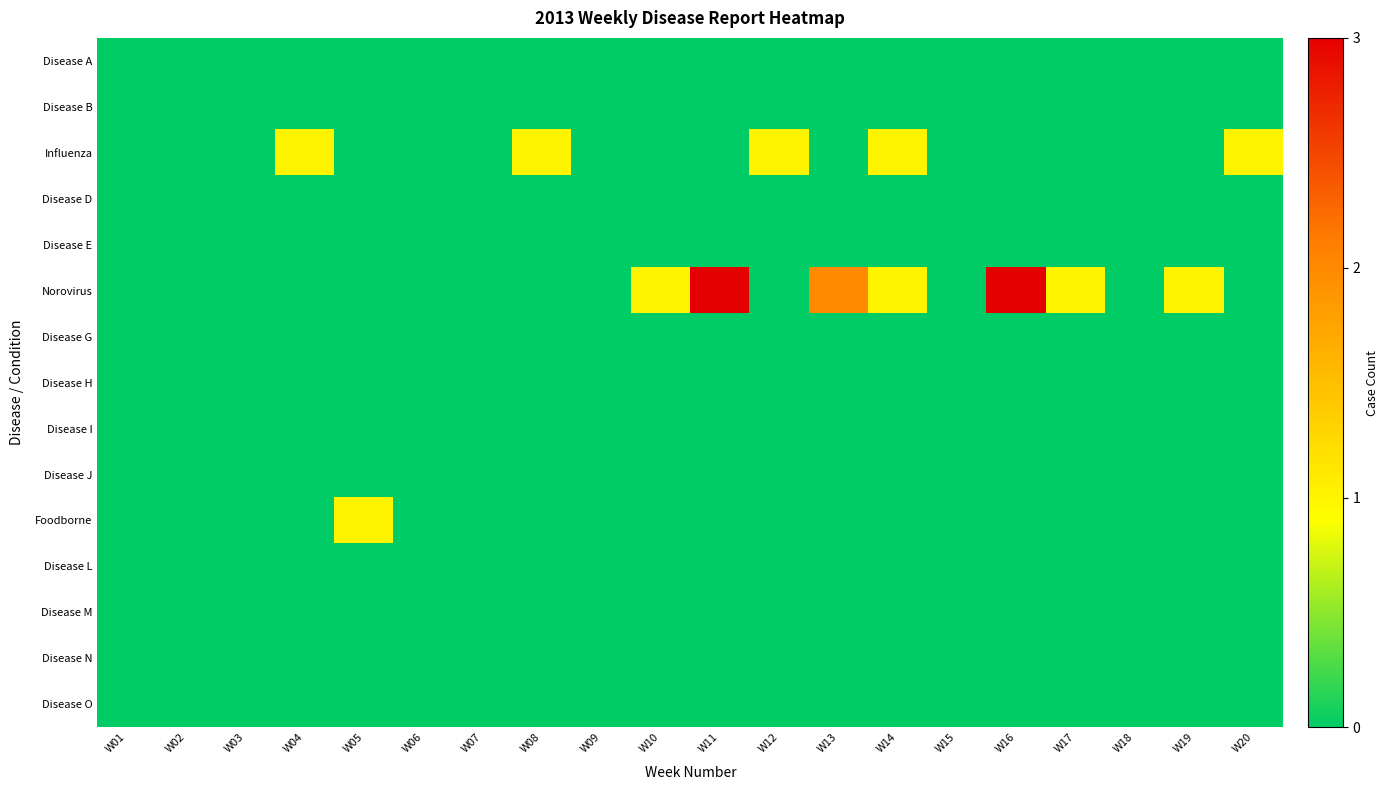

Which series has the largest range (max minus min)?

Norovirus